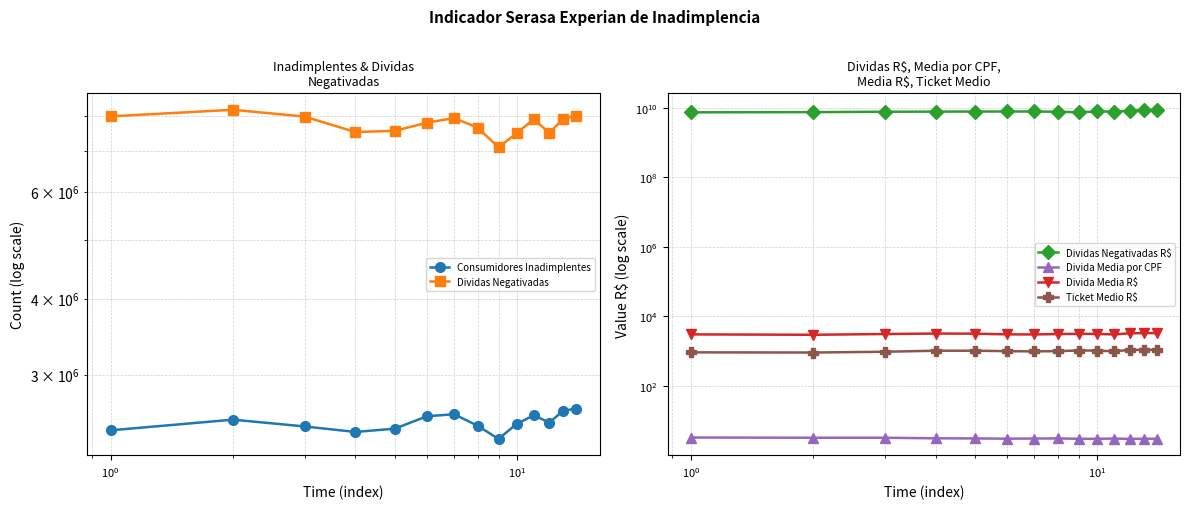

True or false: Consumidores Inadimplentes has a value of 3777663.2 at $\mathdefault{10^{-2}}$.

False